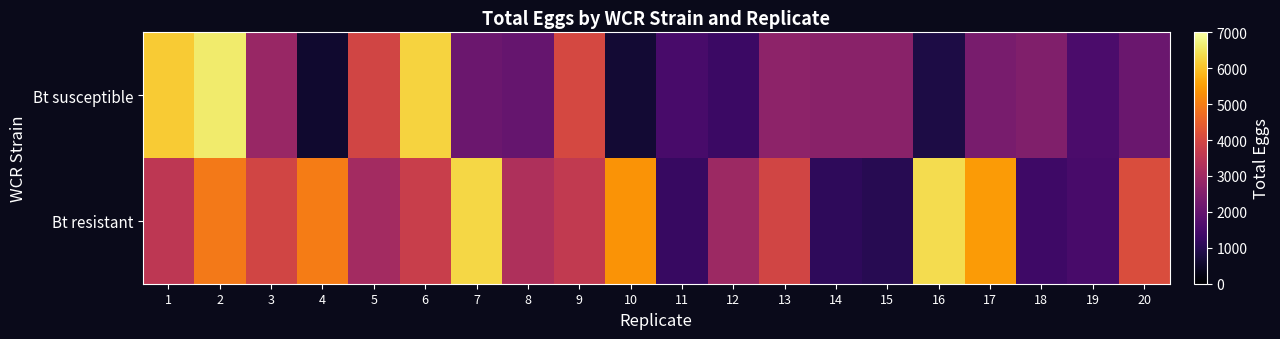

At which category is the sum across all series the highest?

2